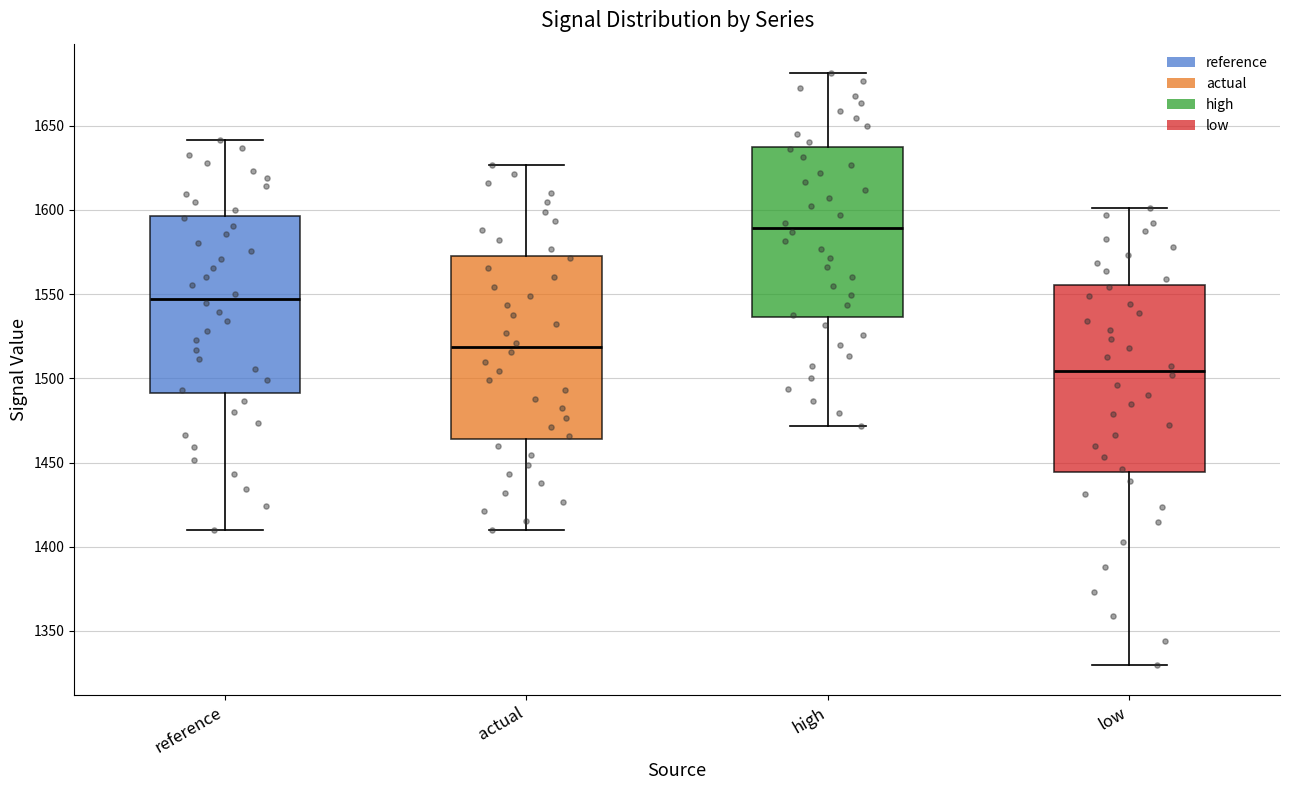

Where does the upper whisker of the box for high end on the y-axis? The values are not printed on the chart, so give them approximately, as read against the axis.

1680